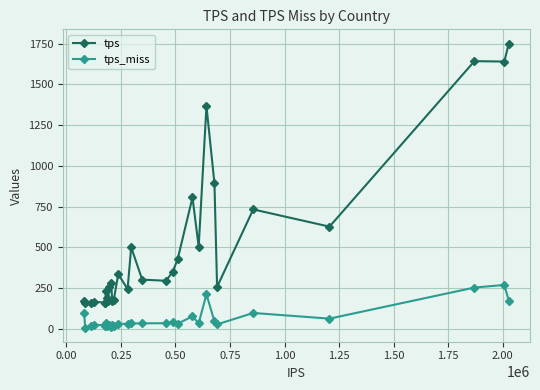

What is the value of the tps point at the 22nd from the left?

503.1